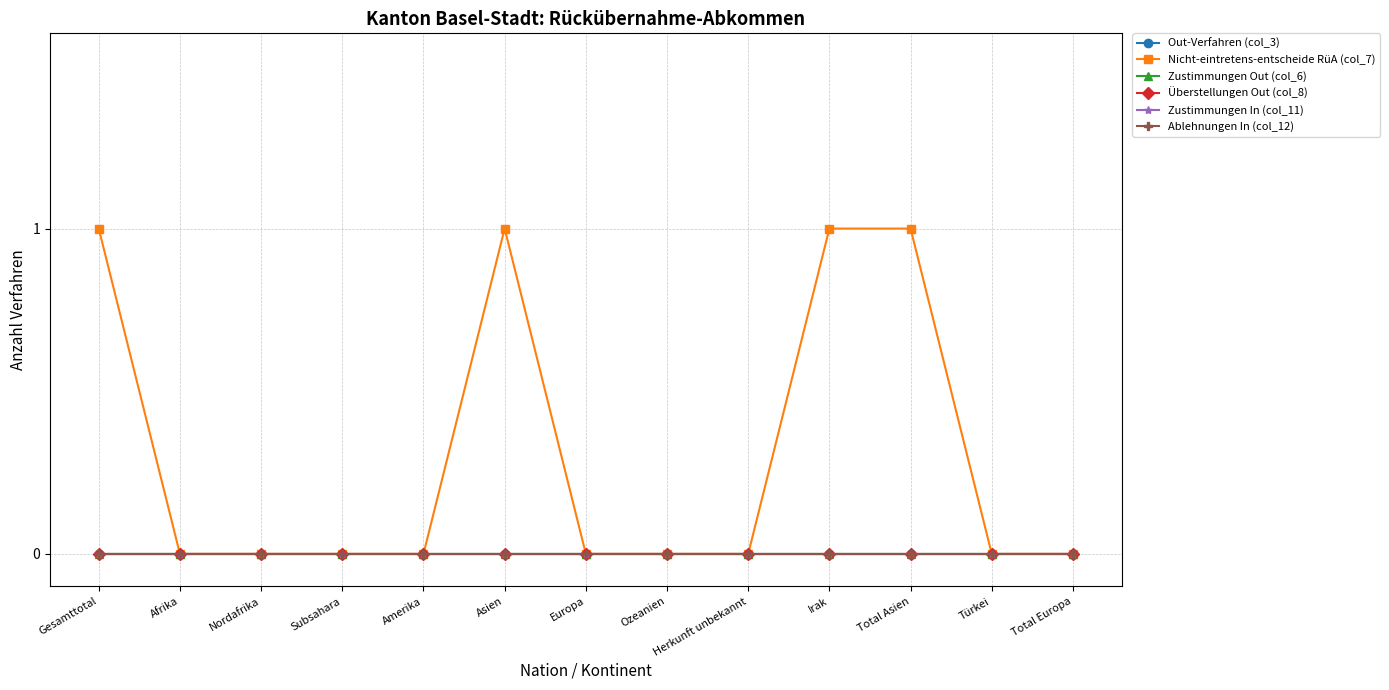

True or false: Zustimmungen In (col_11) and Out-Verfahren (col_3) cross at least once.

False